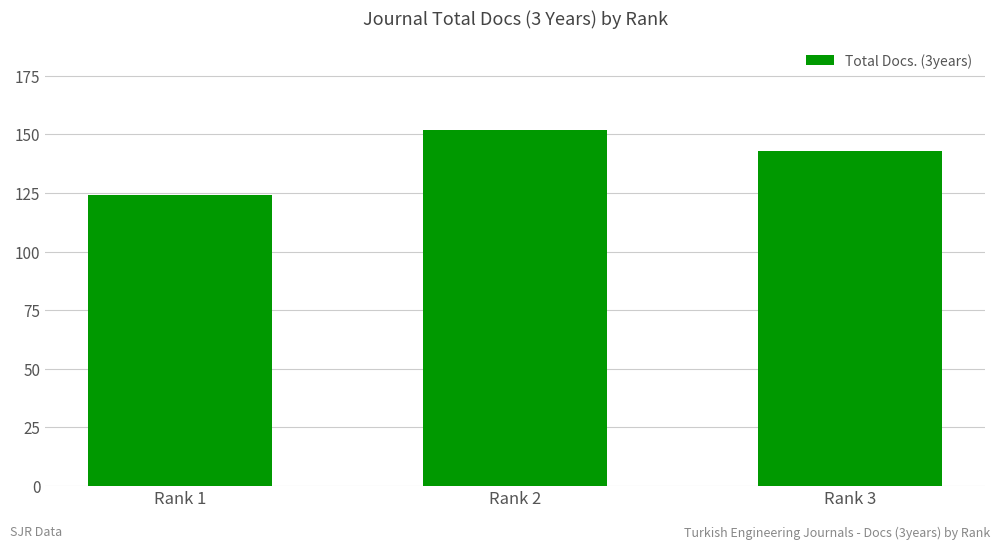

How many categories are shown in the chart?

3